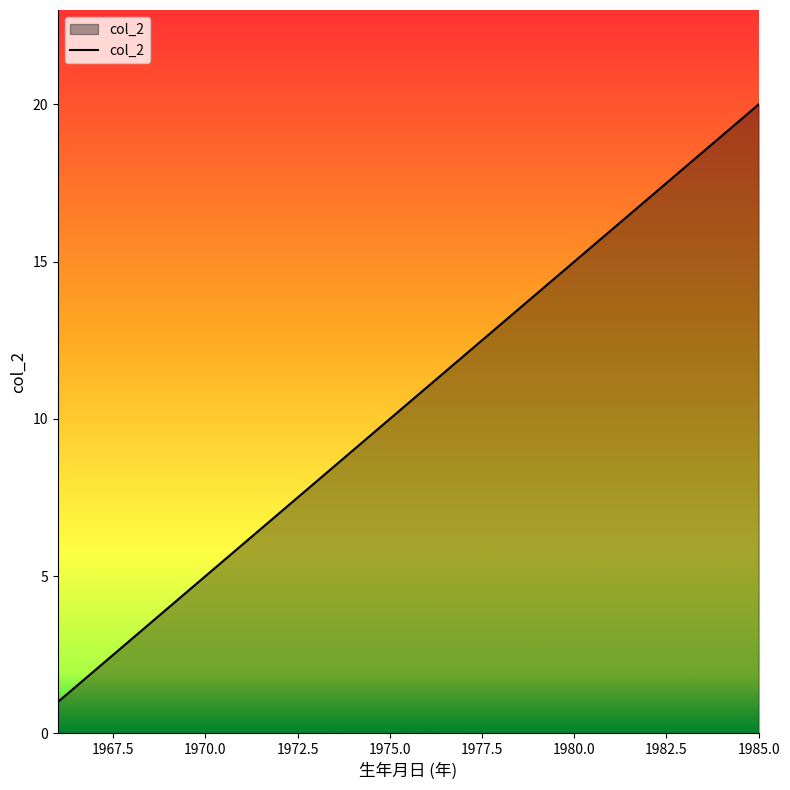

What is the difference between the maximum and minimum values?

19